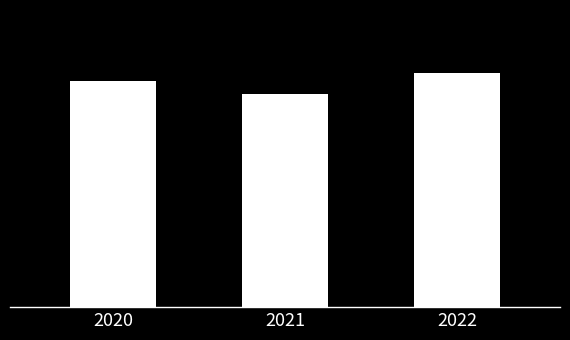

Count the number of categories in the chart.

3